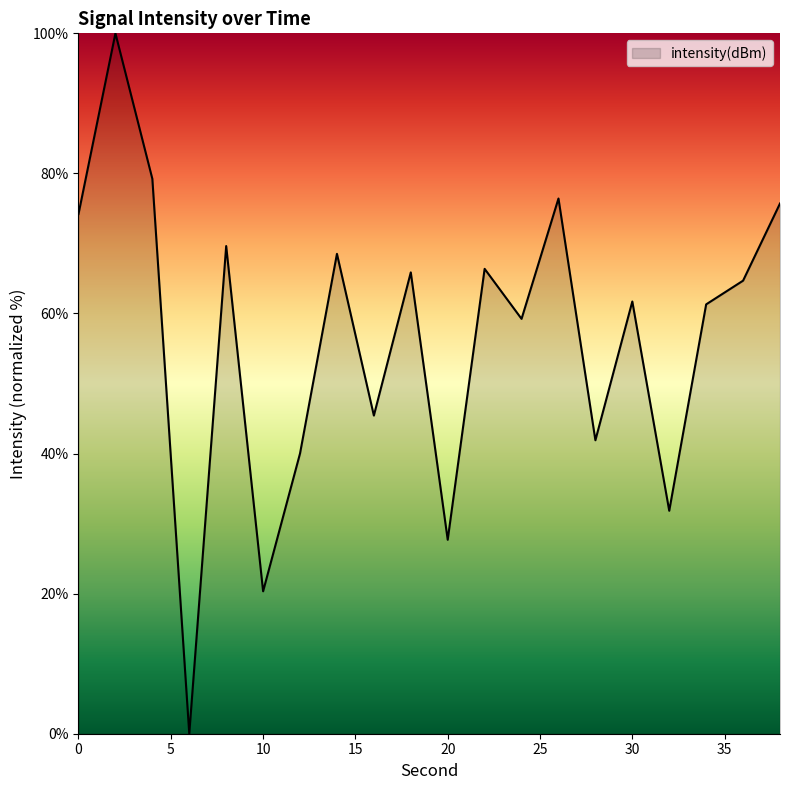

What is the maximum value shown in the chart?

100.0